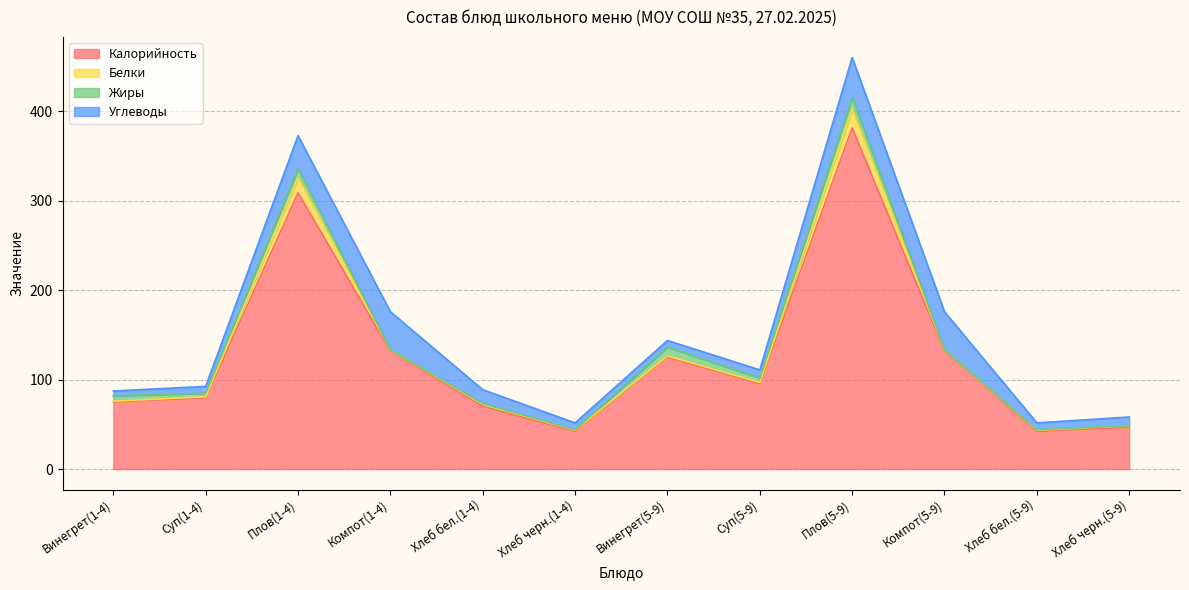

At which label is Белки closest to 10?

Плов(1-4)